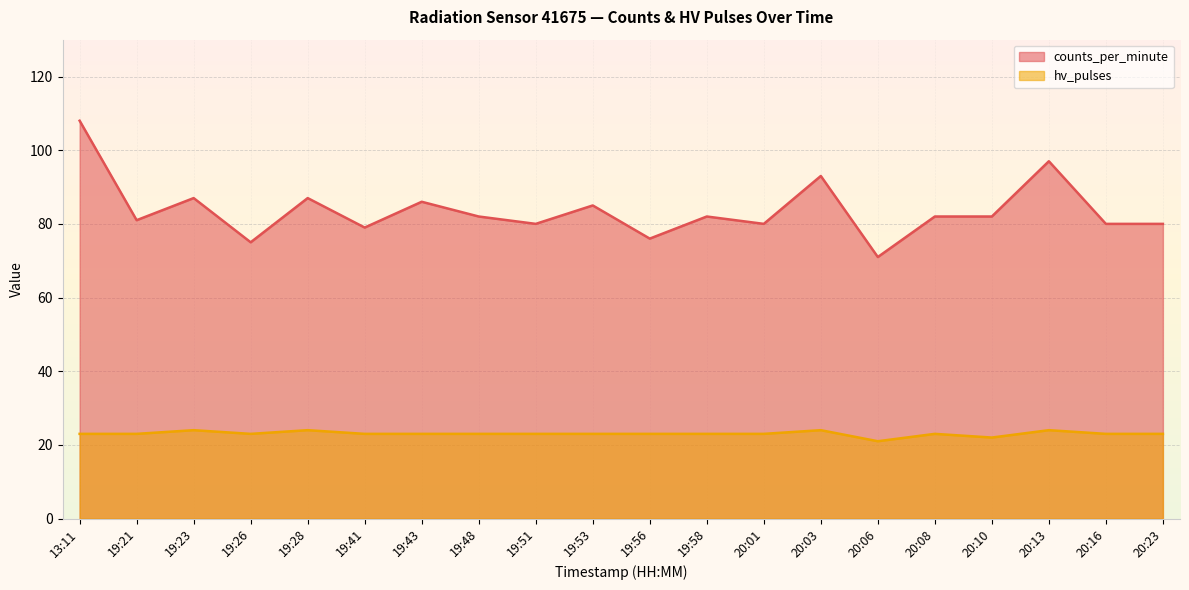

Reading right to left, what are all the values shown in this chart?

counts_per_minute: 80	80	97	82	82	71	93	80	82	76	85	80	82	86	79	87	75	87	81	108
hv_pulses: 23	23	24	22	23	21	24	23	23	23	23	23	23	23	23	24	23	24	23	23